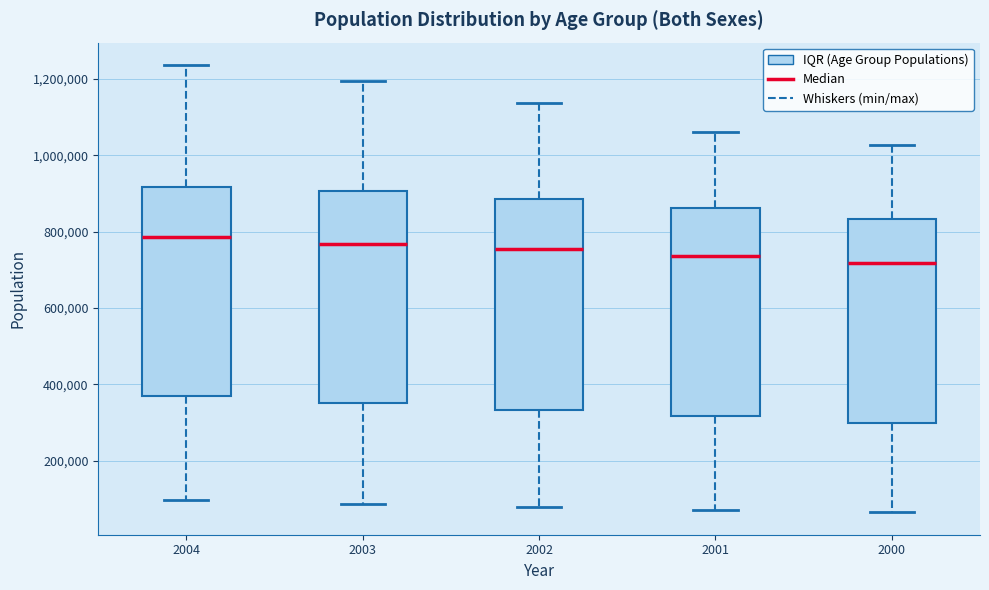

Reading left to right, transcribe this box plot: for each box, give where its median line is, the range the box spans, and where its two whiskers end, as read against the y-axis. The values are not printed on the chart, so give them approximately, as read against the axis.

2004: median 780000, box 380000 to 920000, whiskers 100000 to 1240000
2003: median 760000, box 360000 to 900000, whiskers 80000 to 1200000
2002: median 760000, box 340000 to 880000, whiskers 80000 to 1140000
2001: median 740000, box 320000 to 860000, whiskers 80000 to 1060000
2000: median 720000, box 300000 to 840000, whiskers 60000 to 1020000